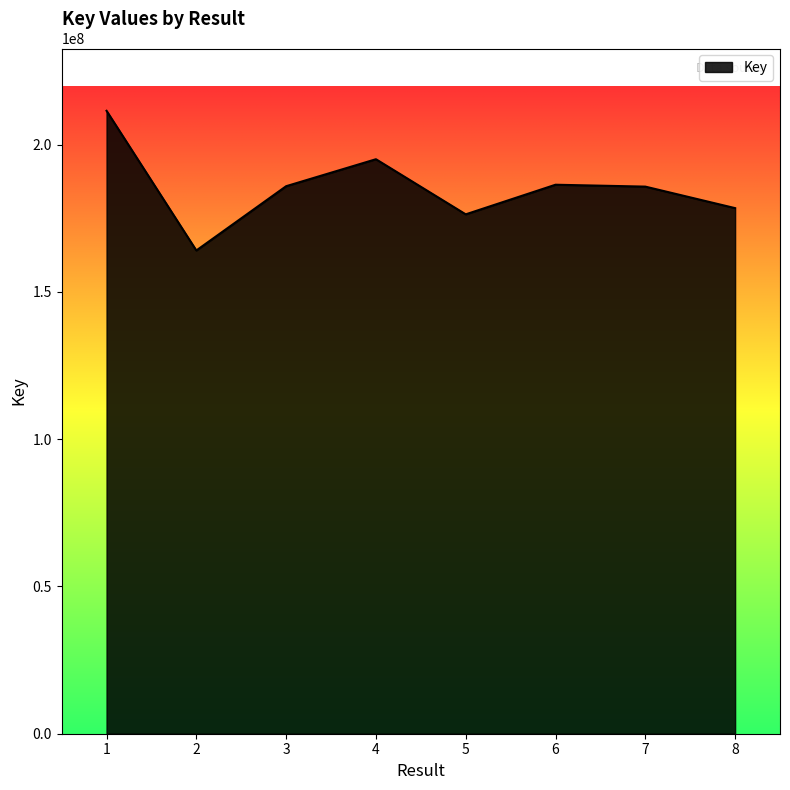

Which has a higher value, 7 or 8?

7